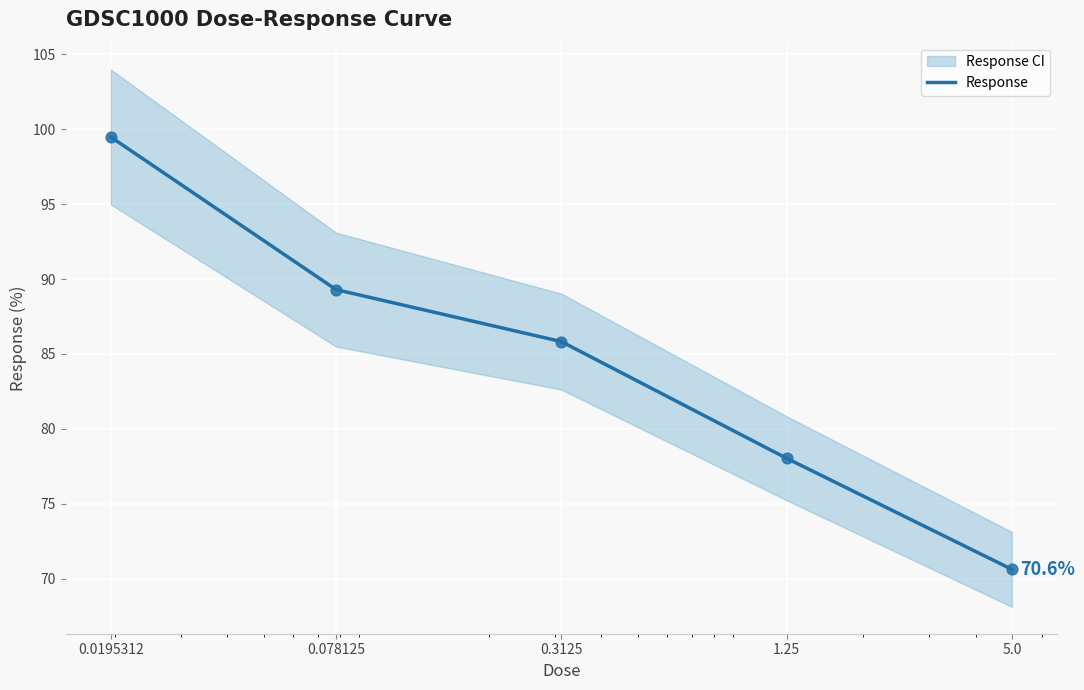

What is the change in value from 1.25 to 5.0?

-7.4